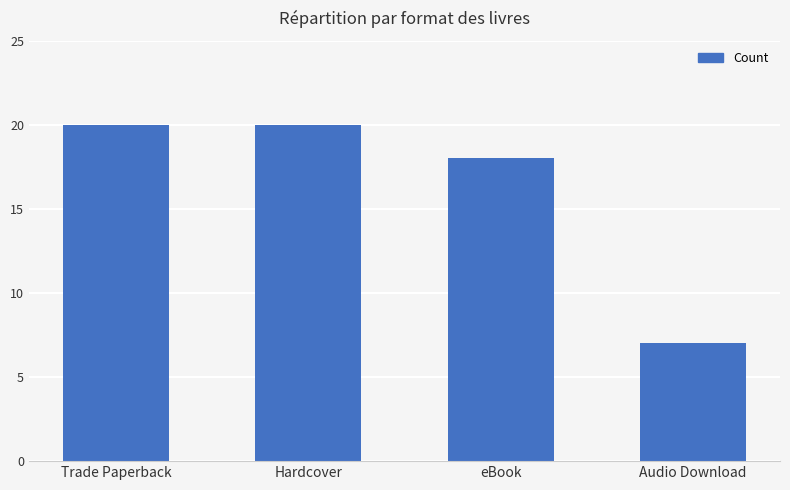

What position from the right is Hardcover?

3